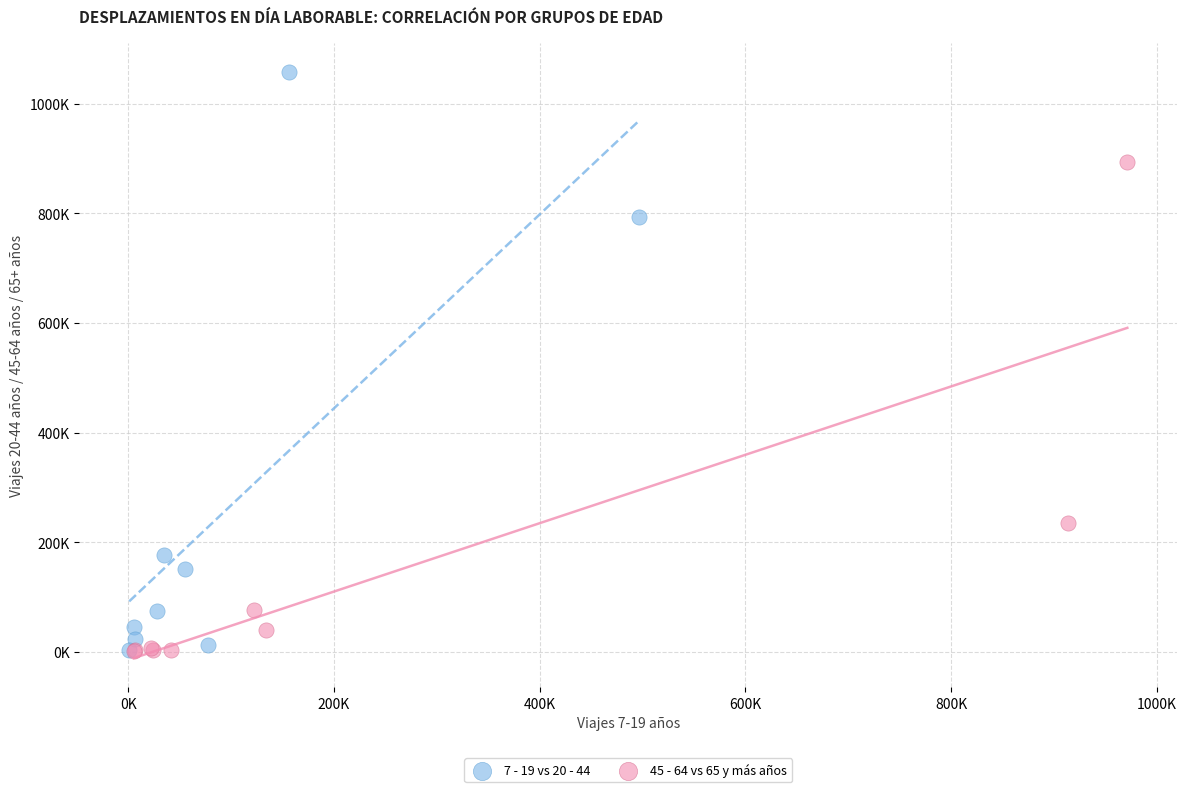

Which series reaches the maximum Y coordinate?

7 - 19 vs 20 - 44